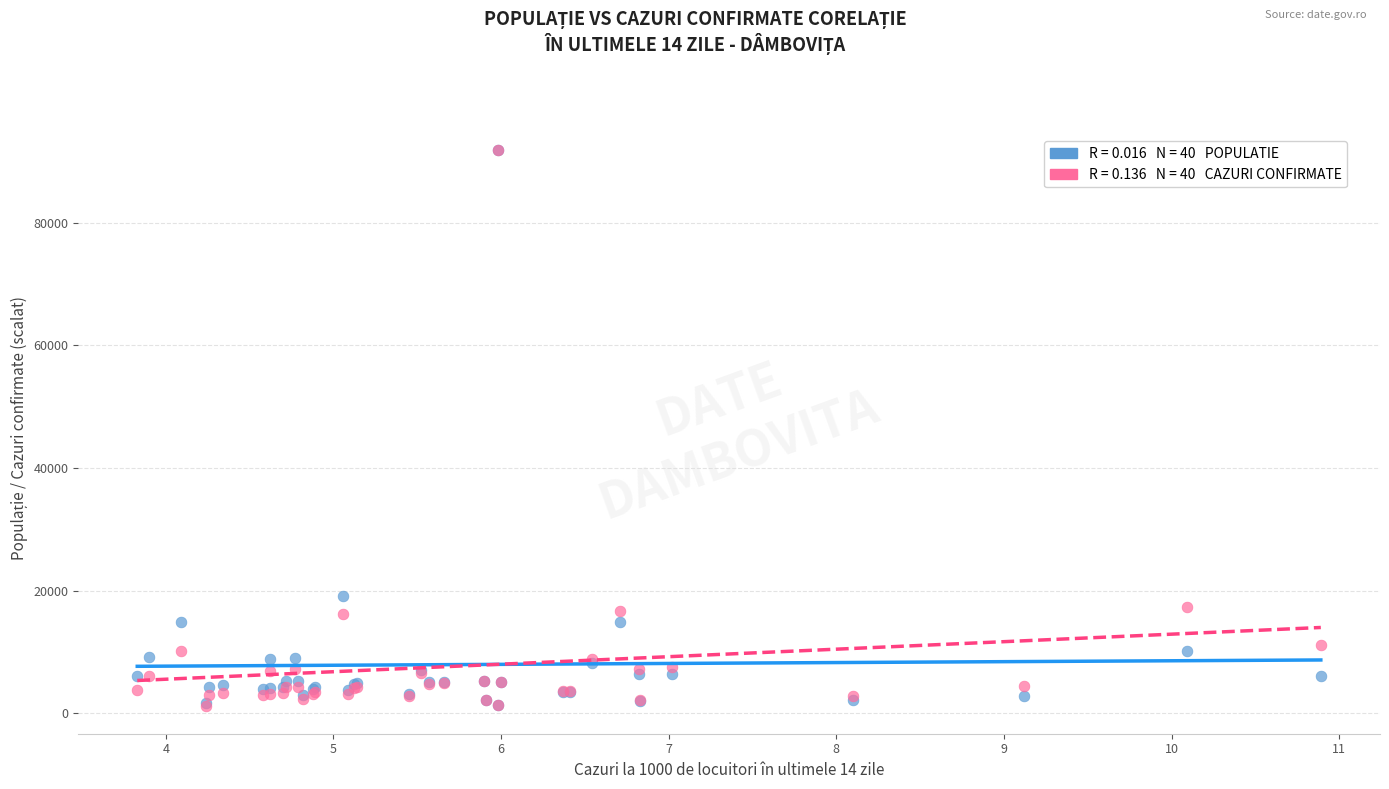

Across all series, what Y value is closest to 46526?

19181.0